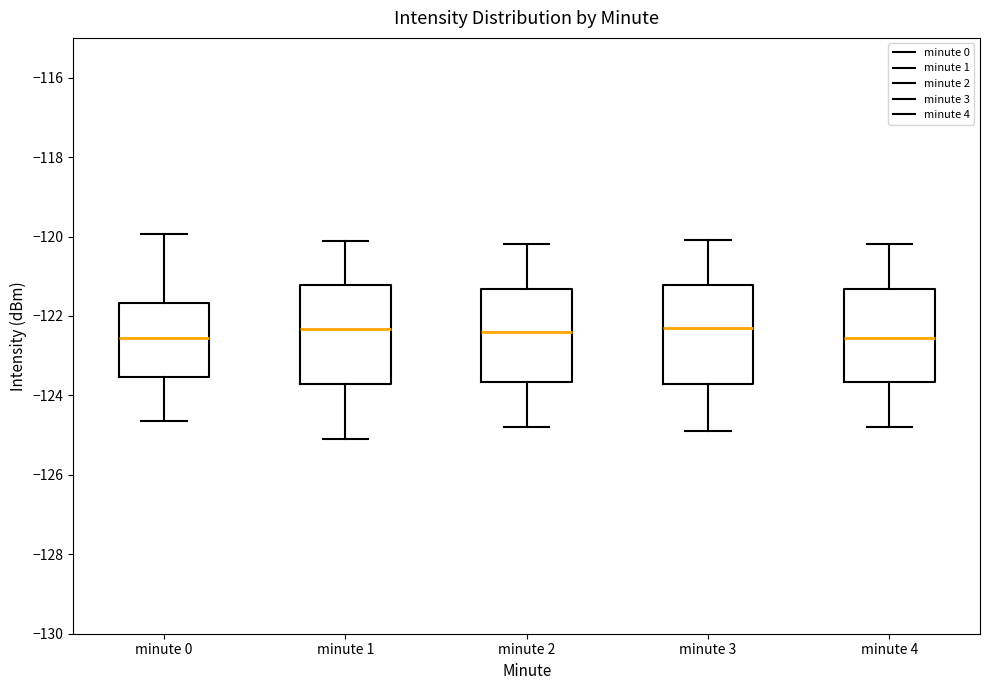

Where is the lower edge of the box for minute 4 on the y-axis? The values are not printed on the chart, so give them approximately, as read against the axis.

-123.6